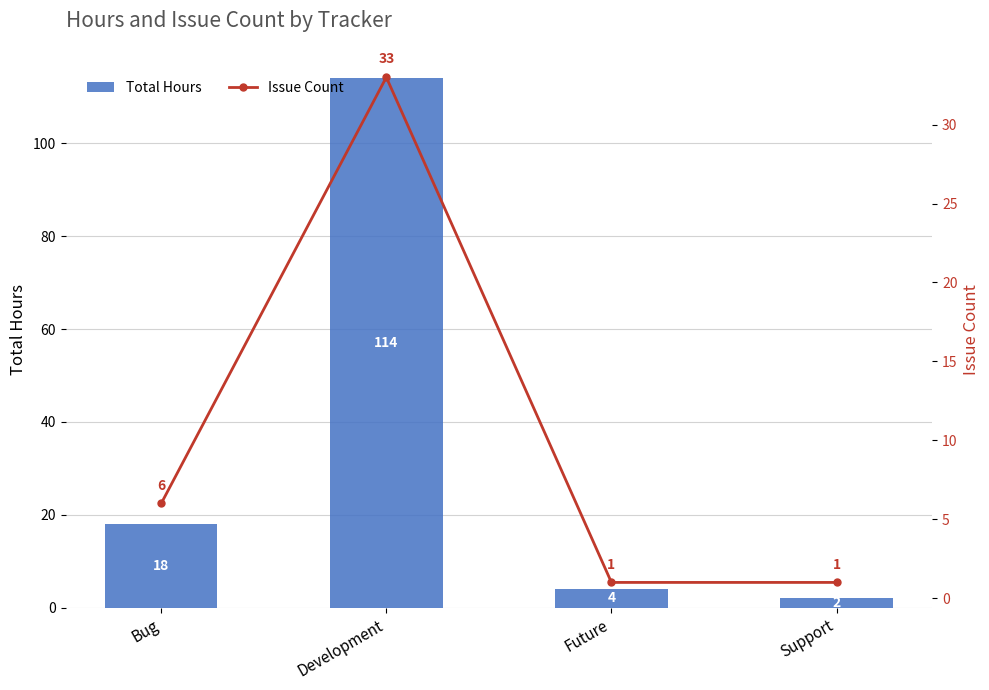

Are the bars grouped side by side (vs. stacked)?

Yes